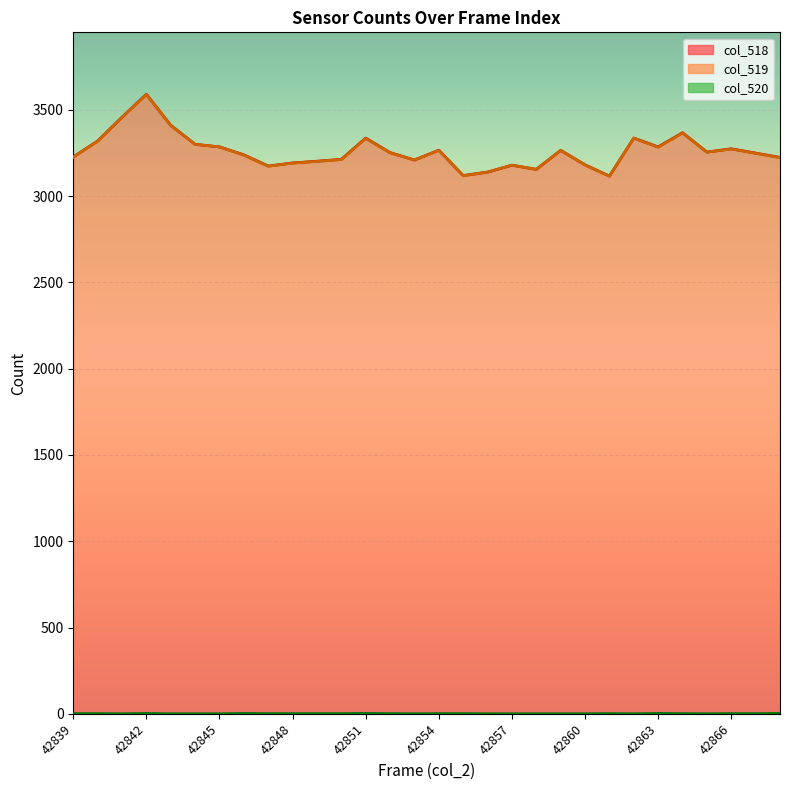

Reading left to right, what are all the values shown in this chart?

col_518 line: 3227	3319	3457	3590	3410	3300	3285	3239	3174	3192	3202	3213	3336	3252	3209	3266	3119	3139	3179	3155	3265	3181	3116	3336	3285	3367	3255	3274	3249	3224
col_519 line: 3226	3318	3457	3588	3410	3300	3285	3237	3173	3191	3201	3212	3334	3251	3209	3265	3118	3139	3179	3155	3265	3181	3115	3336	3283	3366	3255	3273	3248	3222
col_520 line: 1	1	0	2	0	0	0	2	1	1	1	1	2	1	0	1	1	0	0	0	0	0	1	0	2	1	0	1	1	2